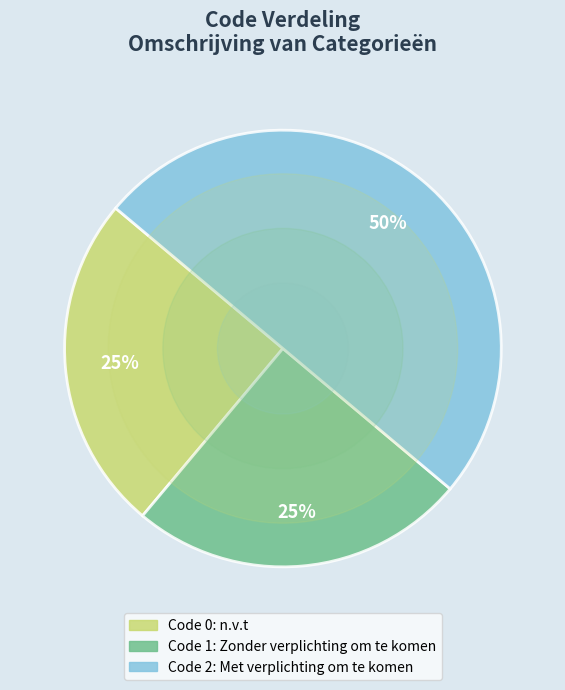

To the nearest percent, what is the difference between the largest and smallest slice percentages?

25%